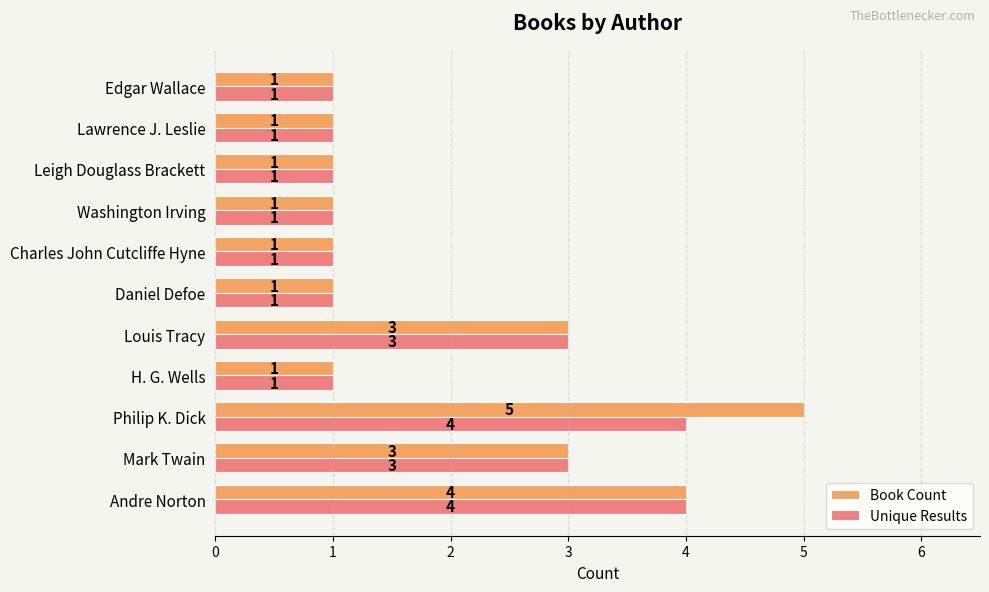

At how many categories does at least one series exceed 2?

4